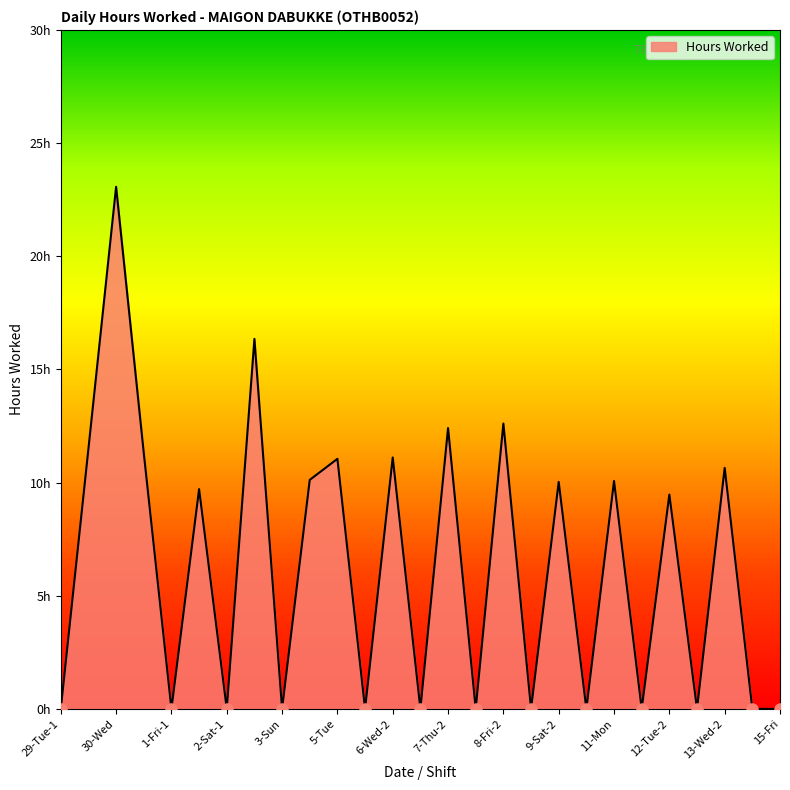

At which label is the value closest to 11?

5-Tue